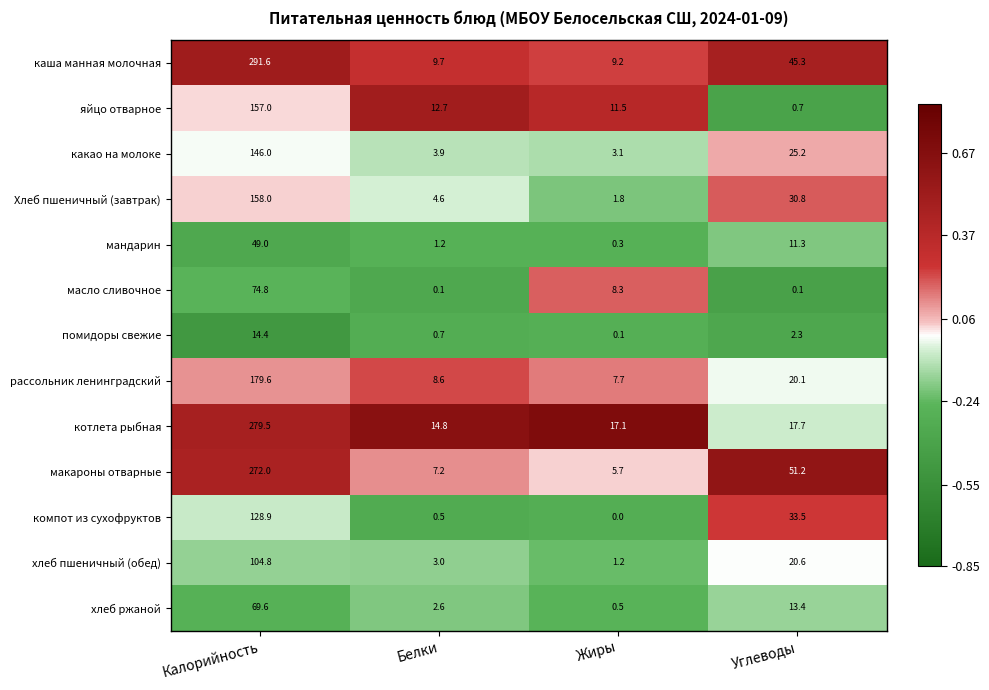

Which series changed the most between Белки and Углеводы?

макароны отварные